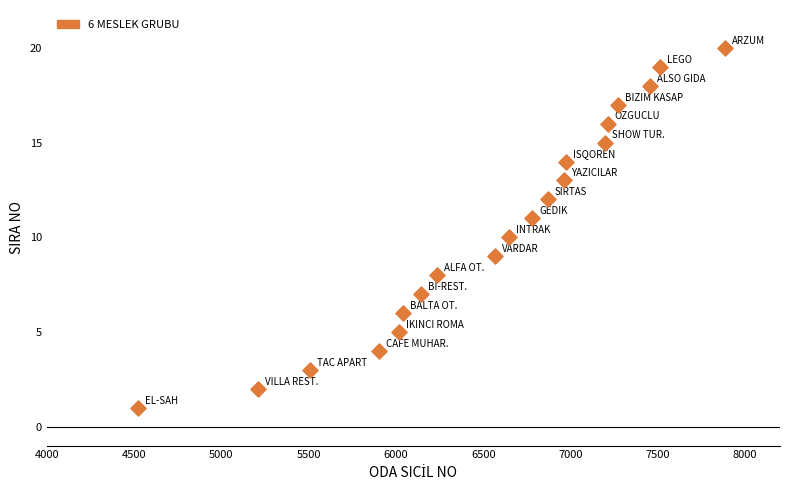

What is the range of X values (max minus min)?

3359